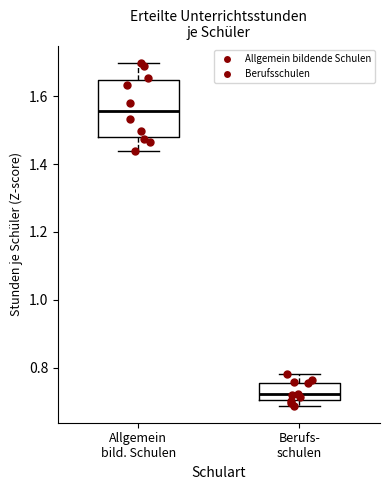

Reading left to right, read every box against the y-axis: the position of its median line, the range the box covers, and the ends of its whiskers. The values are not printed on the chart, so give them approximately, as read against the axis.

Allgemein bild. Schulen: median 1.56, box 1.48 to 1.64, whiskers 1.44 to 1.70
Berufs- schulen: median 0.72, box 0.70 to 0.76, whiskers 0.68 to 0.78